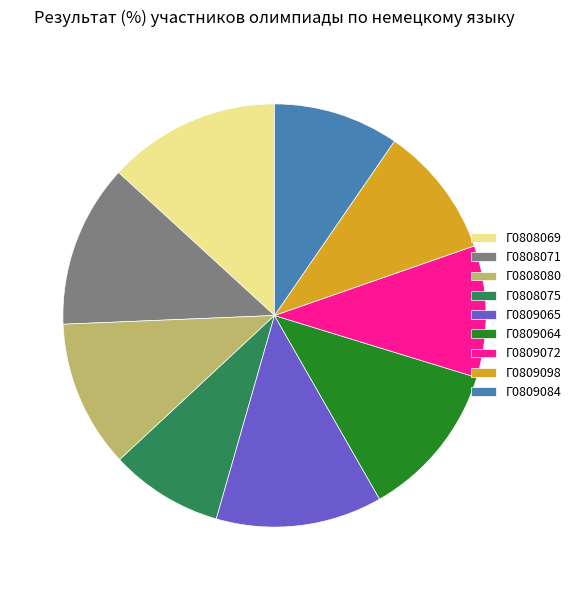

Is there a majority slice in this chart?

No